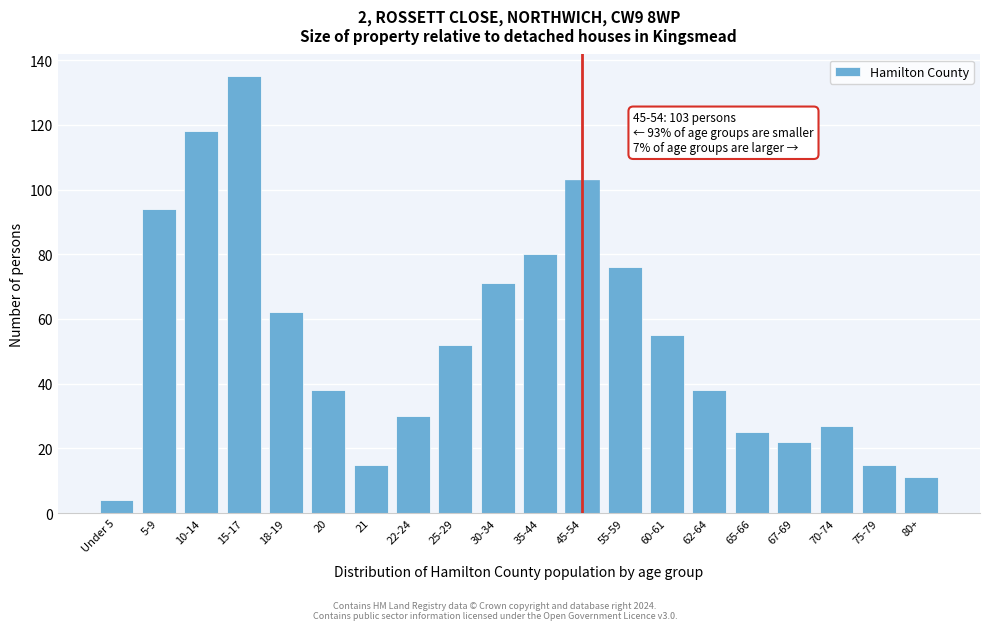

Reading left to right, what are all the values shown in this chart?

4	94	118	135	62	38	15	30	52	71	80	103	76	55	38	25	22	27	15	11